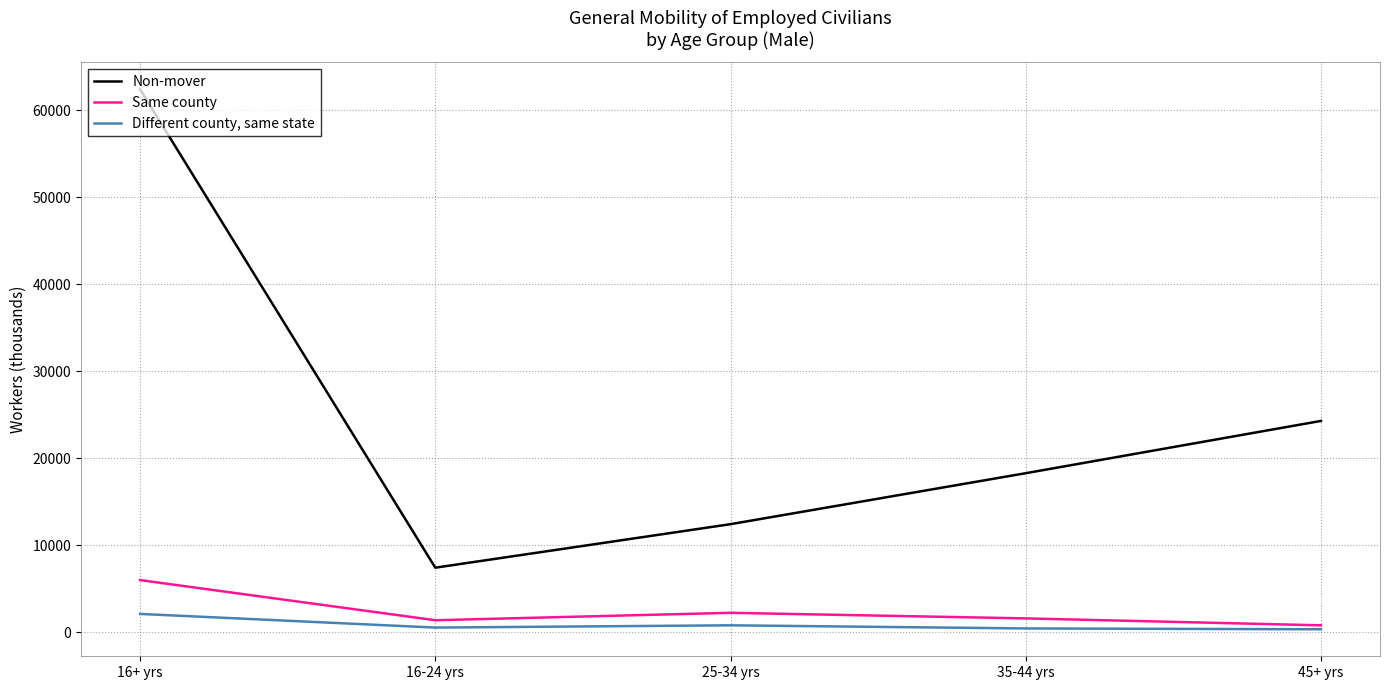

What is the lowest value of the Non-mover series?

7417